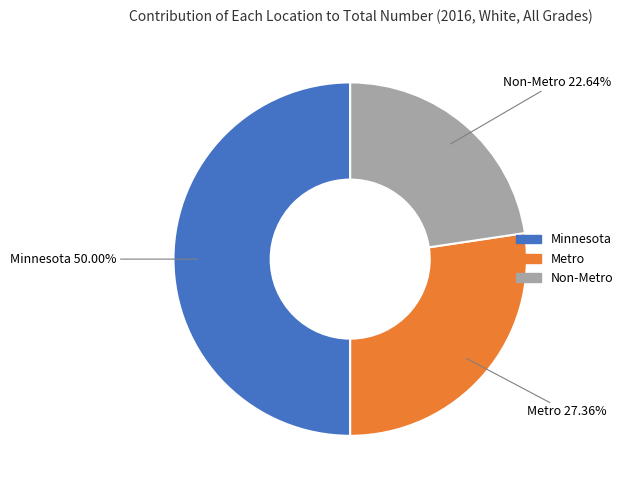

Which category has the biggest portion of the pie?

Minnesota